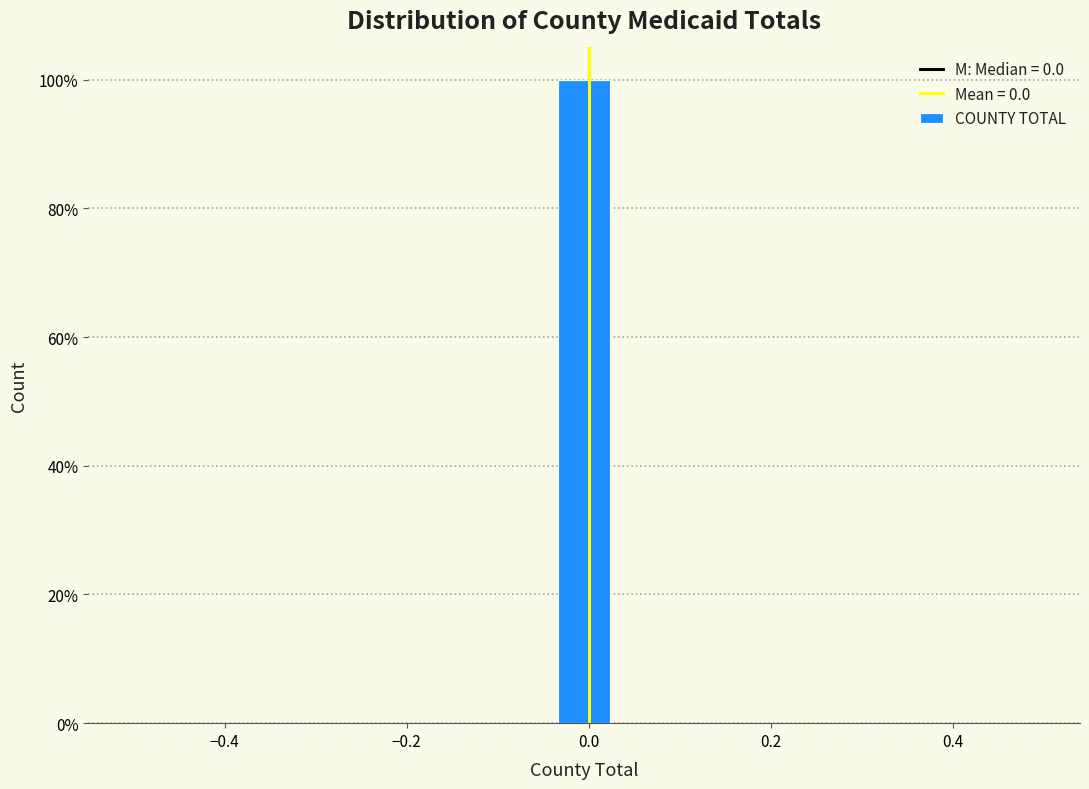

Read against the x-axis, roughly where is the centre of the tallest bar?

0.00